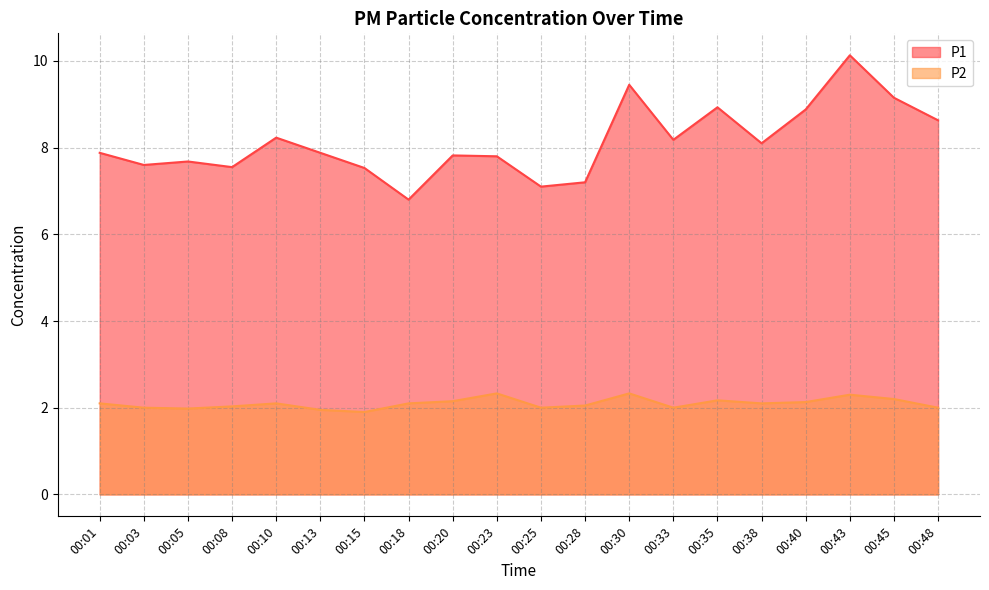

True or false: P2 has a value of 2.2 at 00:45.

True